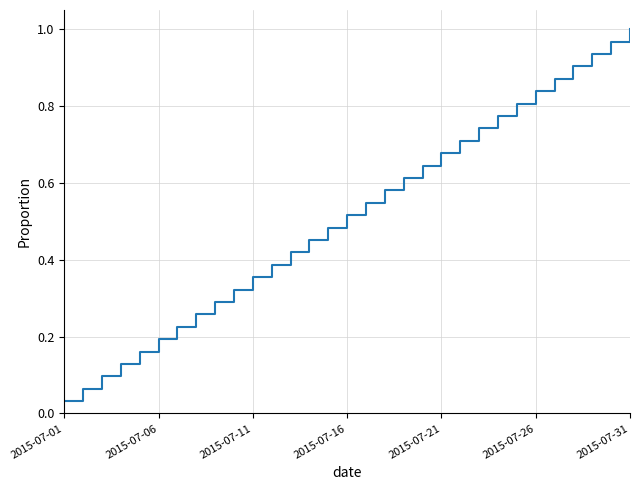

Does the chart display data point markers on the line(s)?

No